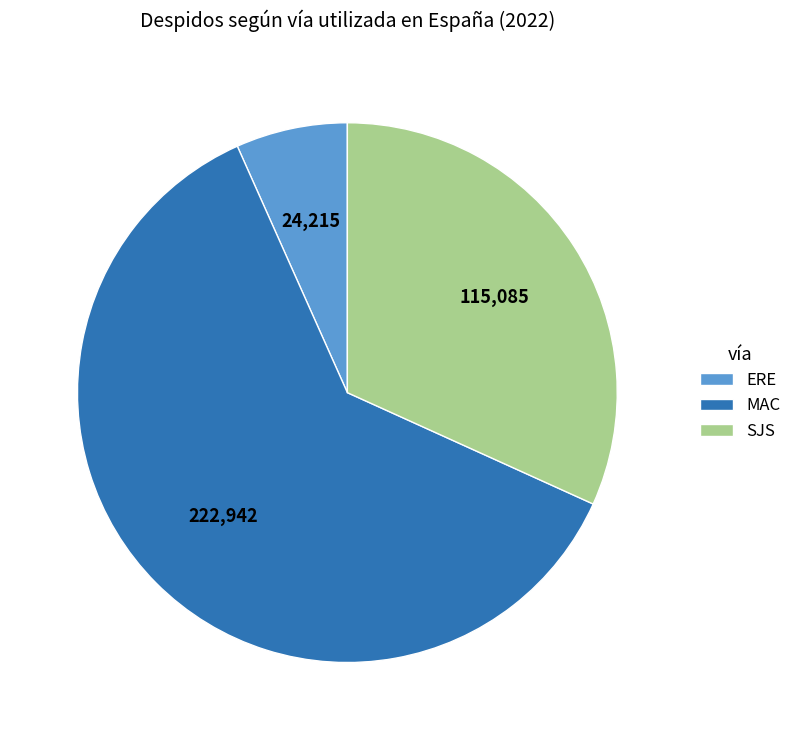

What is the largest slice in the pie chart?

MAC